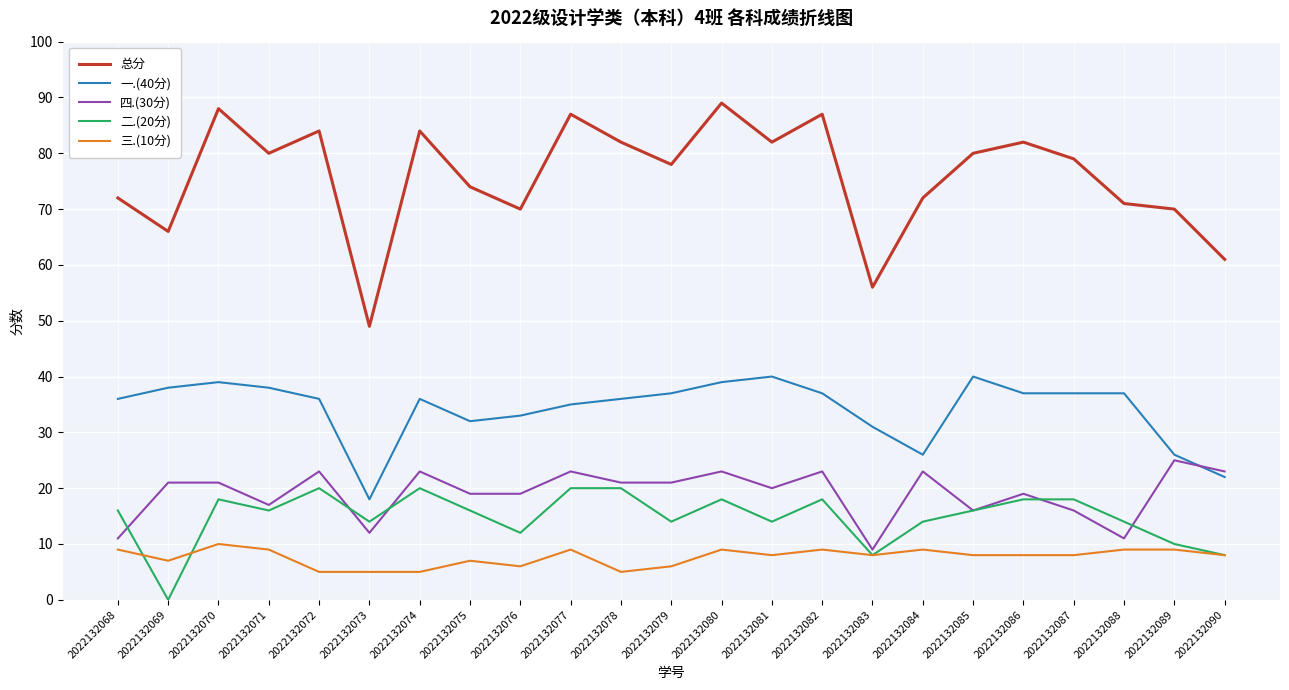

Which series has the largest range (max minus min)?

总分